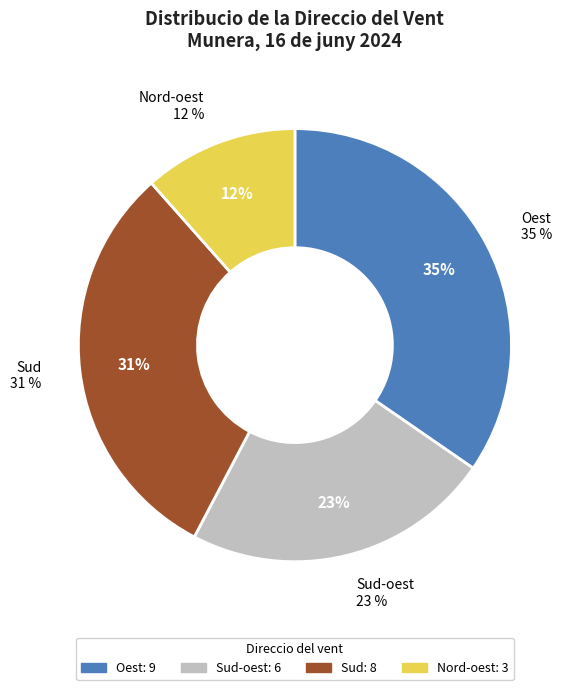

To the nearest percent, what is the combined percentage of Oest and Sud-oest?

58%